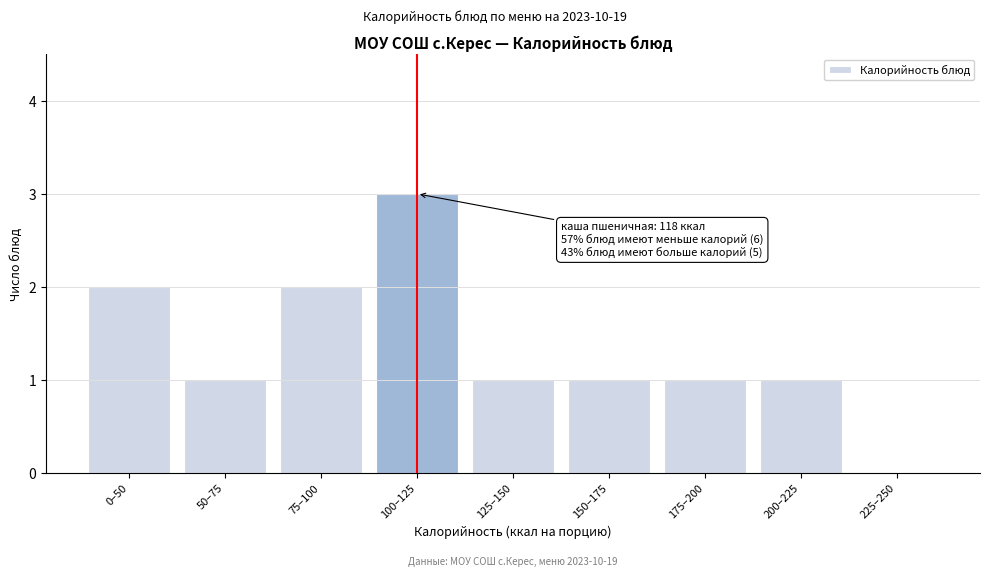

Reading left to right, list all the values displayed in this chart.

0–50=2	50–75=1	75–100=2	100–125=3	125–150=1	150–175=1	175–200=1	200–225=1	225–250=0